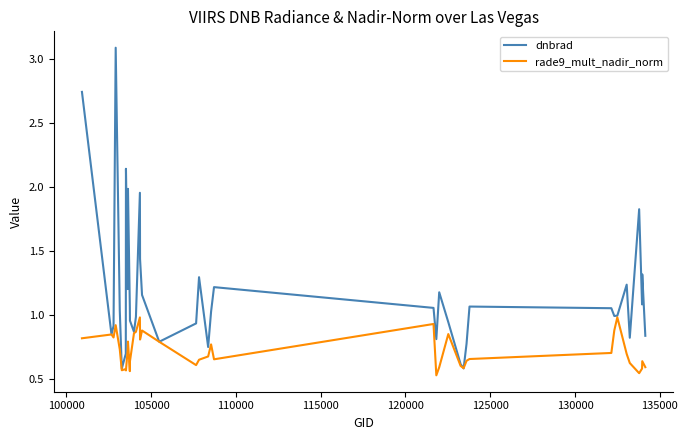

Which series has the widest spread of values?

dnbrad